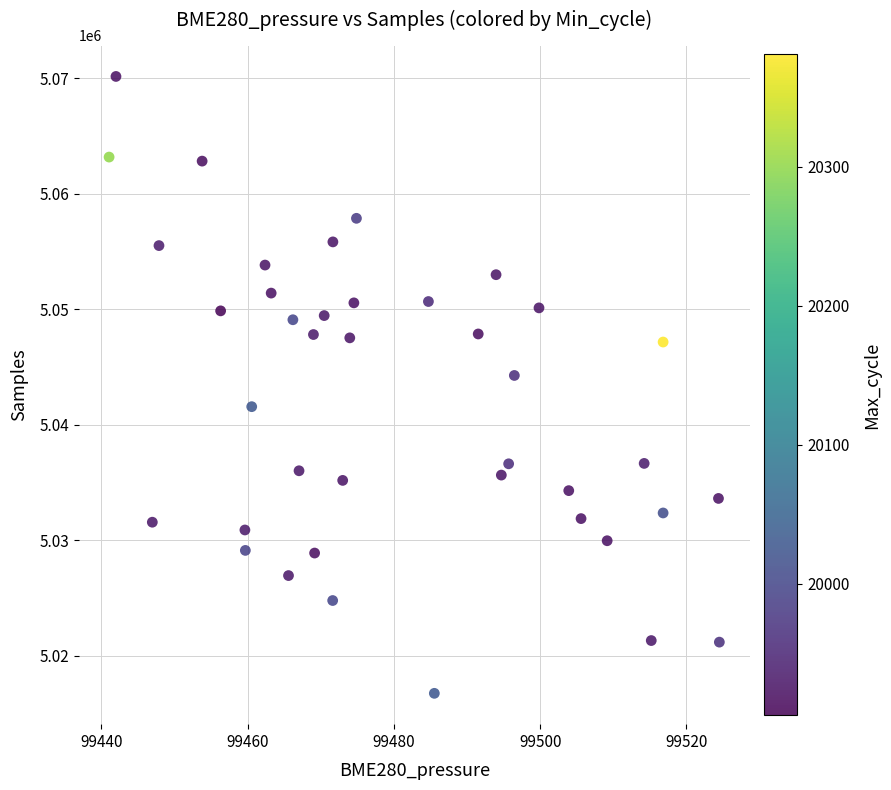

What is the range of Y values (max minus min)?

53452